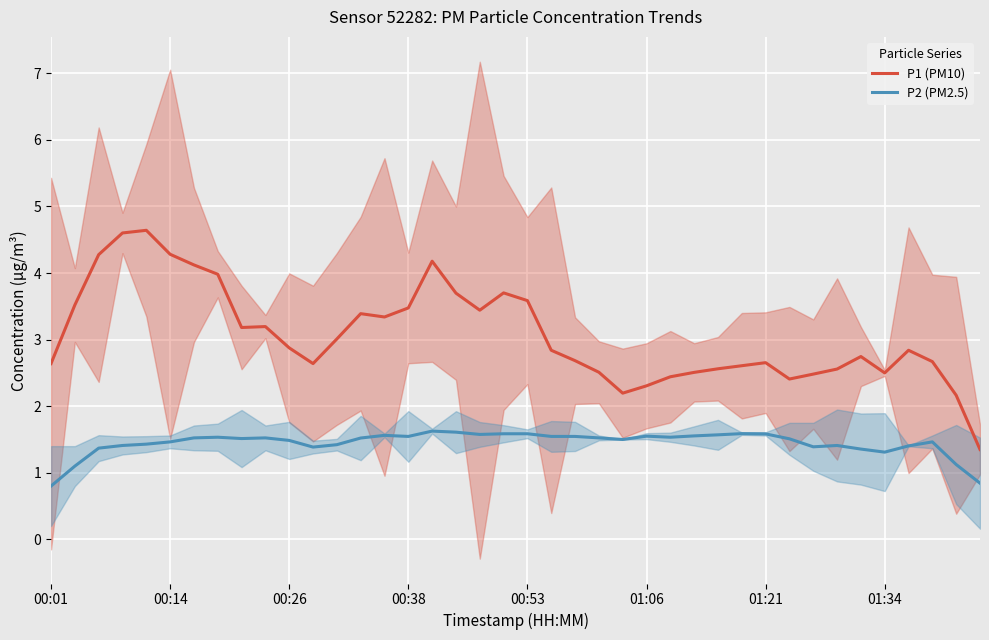

True or false: P2 (PM2.5) and P1 (PM10) cross at least once.

False